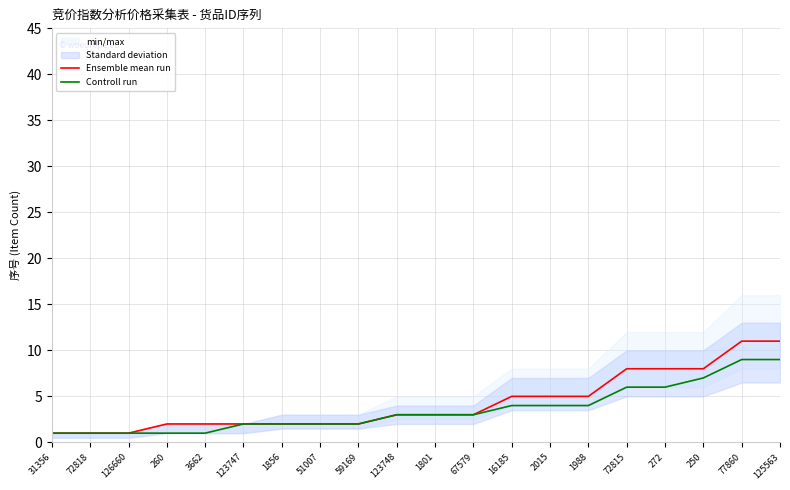

What is the value of the Controll run point at the 10th from the left?

3